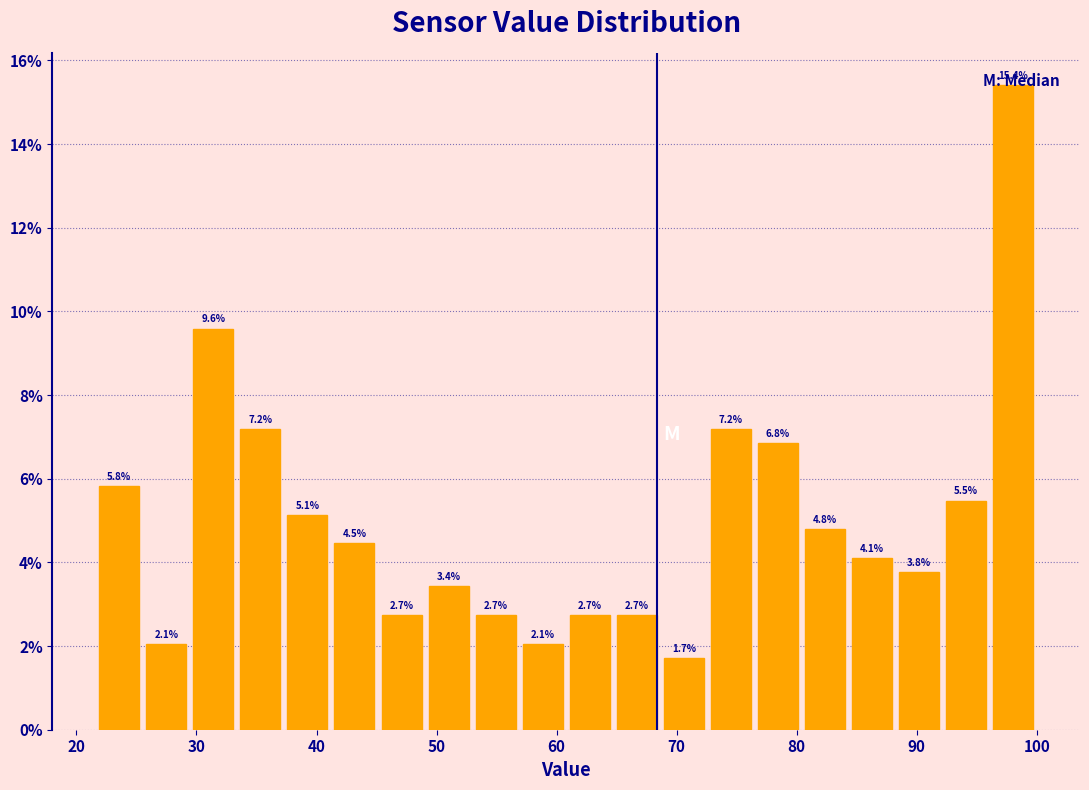

Around what value on the x-axis is the tallest bar? Give the approximate position of its centre, as read against the axis.

98